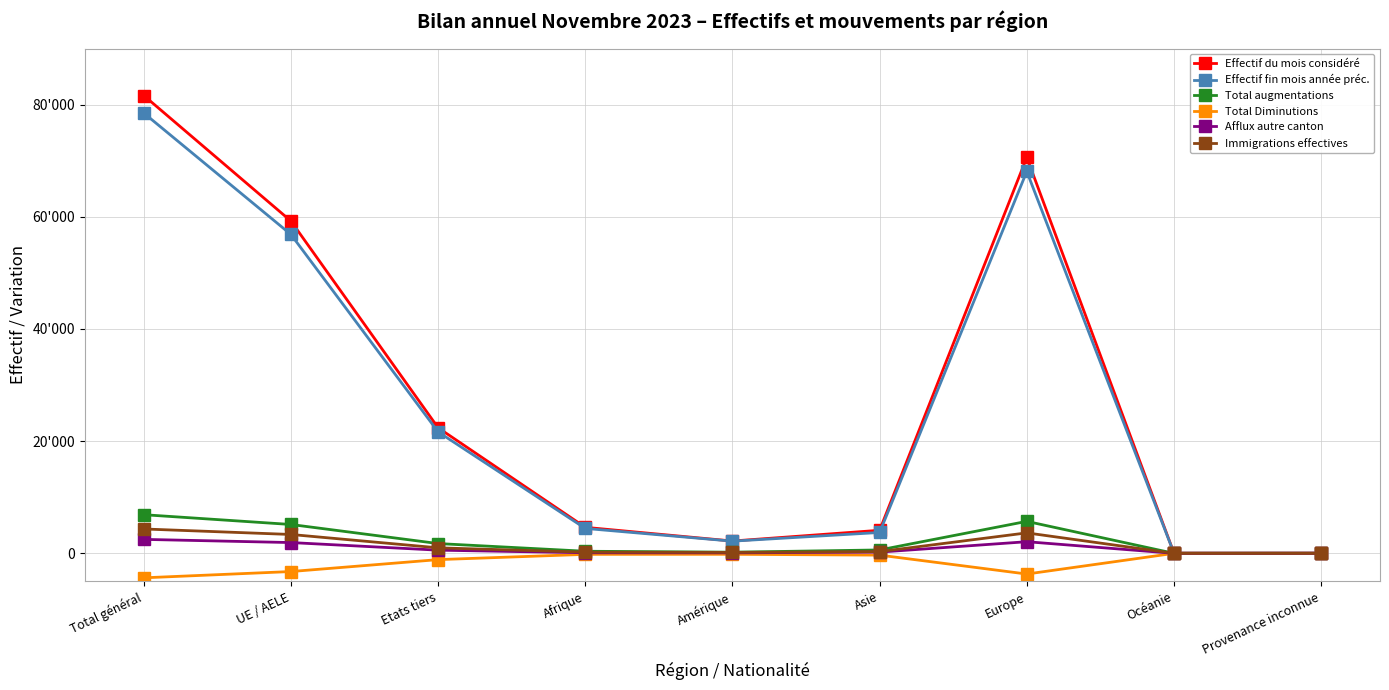

Which series has the widest spread of values?

Effectif du mois considéré